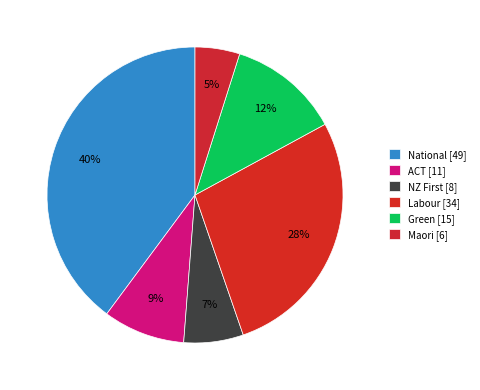

Count the number of slices in the pie.

6